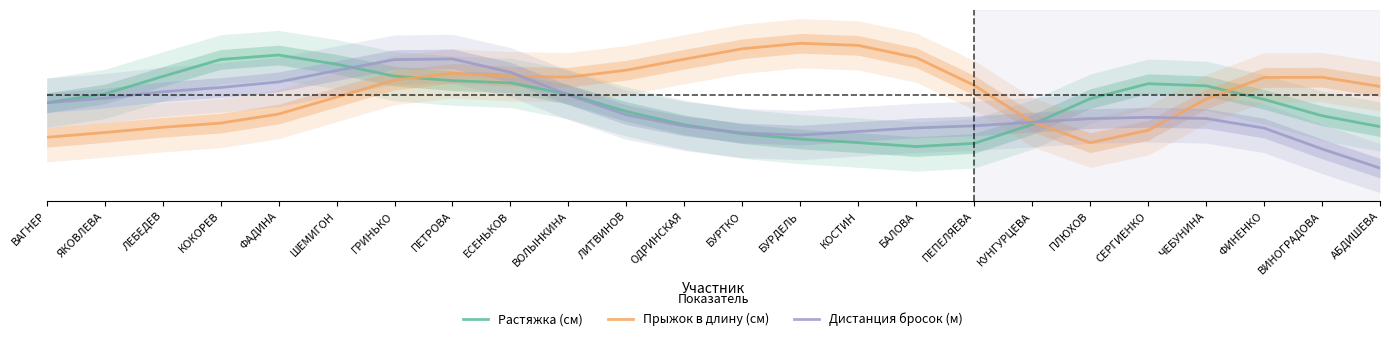

In Дистанция бросок (м), how many points are higher than both neighbors (excluding endpoints)?

2